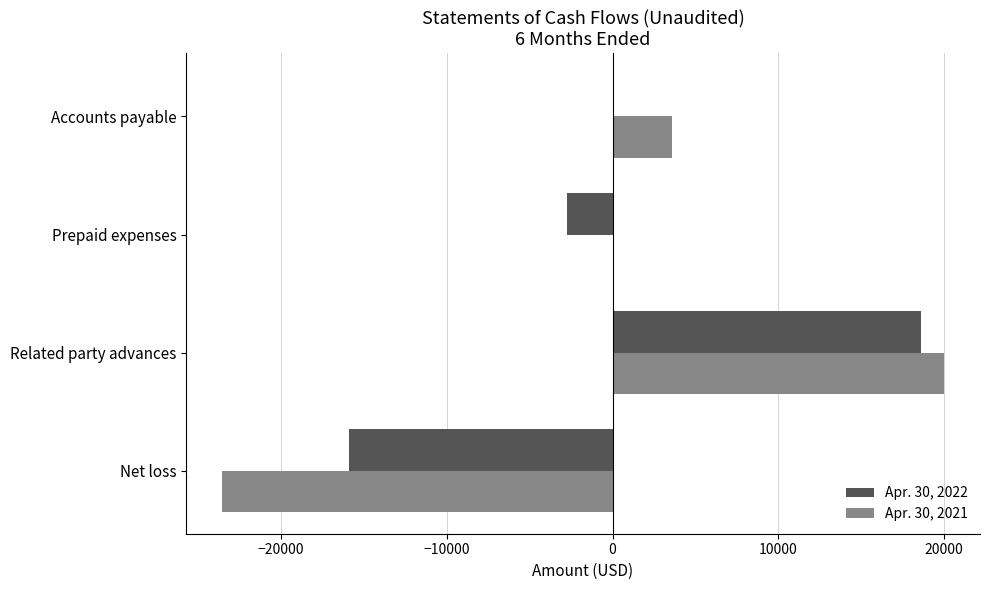

At which category is the sum across all series the highest?

Related party advances